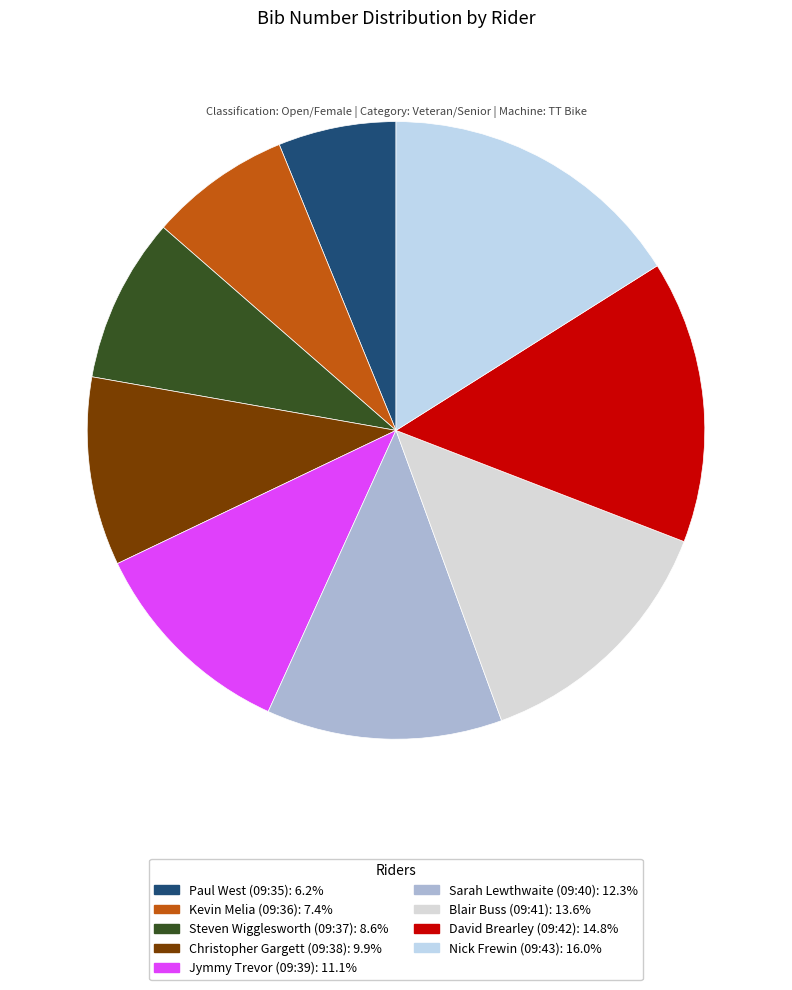

Is it true that Paul West (09:35) is 16% of the pie?

False